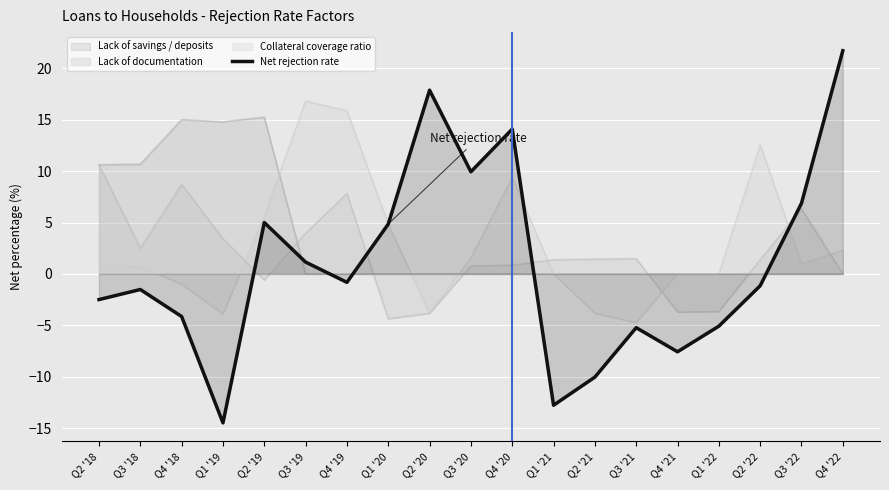

What is the label of the 6th point from the left?

Q3 '19